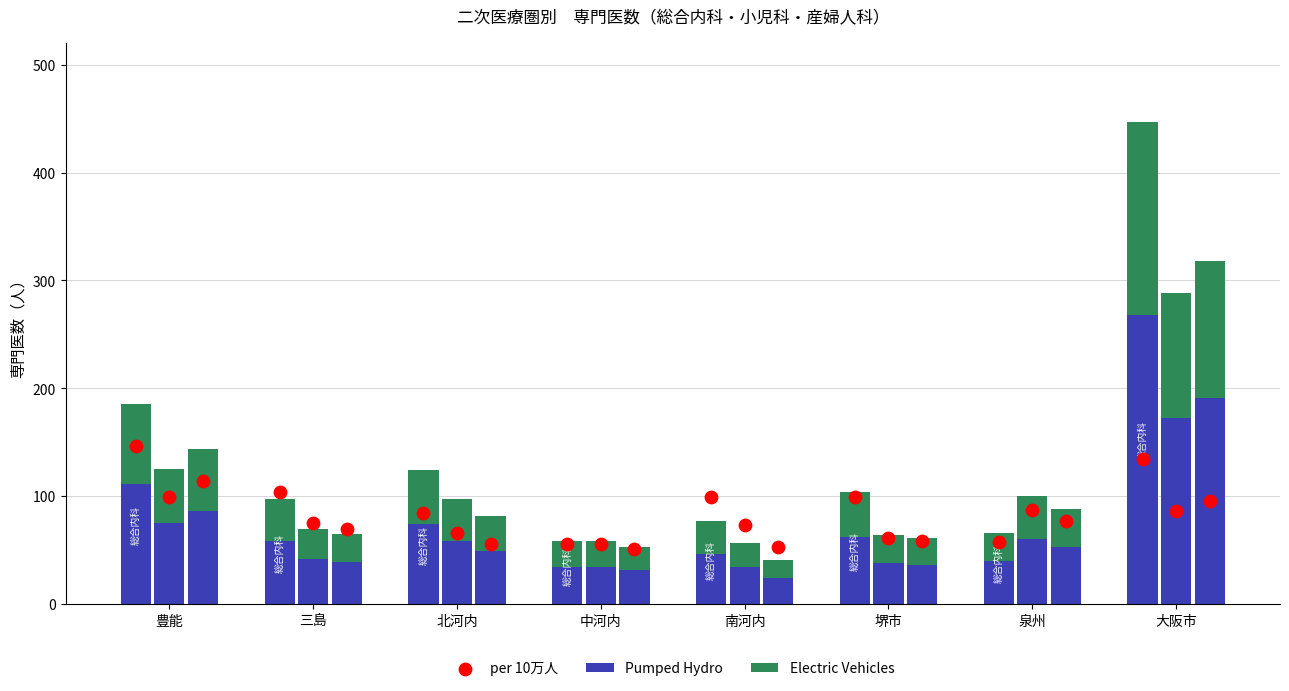

At how many categories does at least one series exceed 180?

1